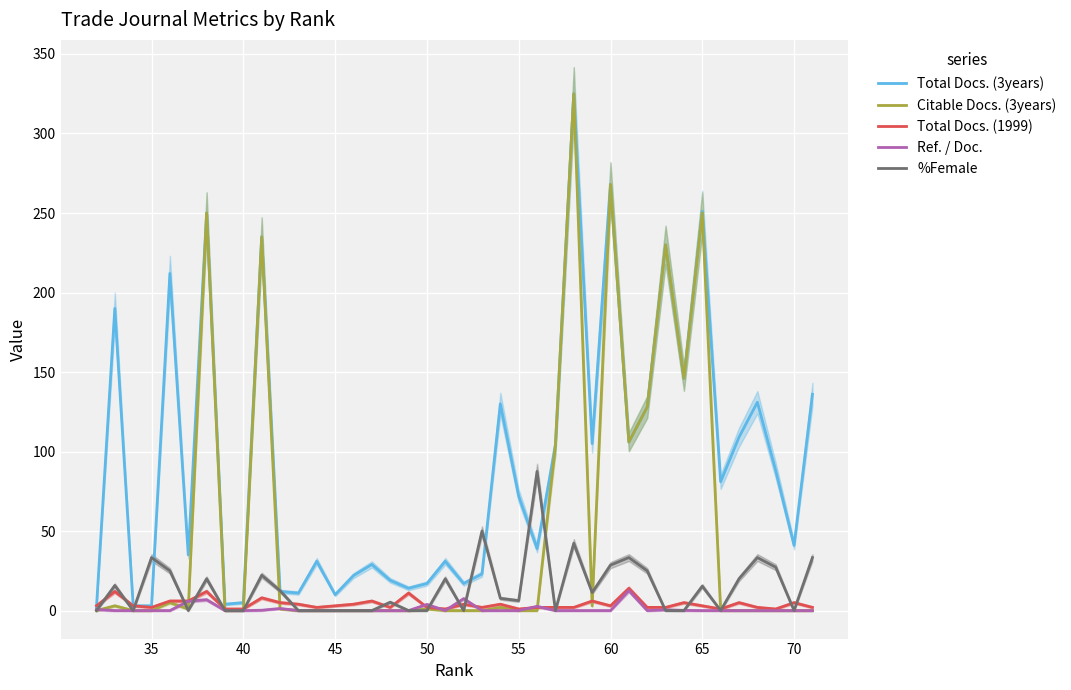

How many lines are shown in the chart?

5